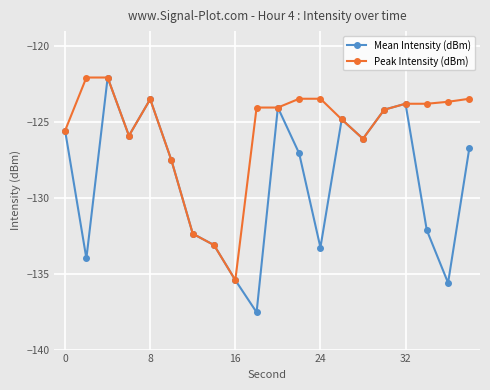

What is the greatest value displayed?

-122.1